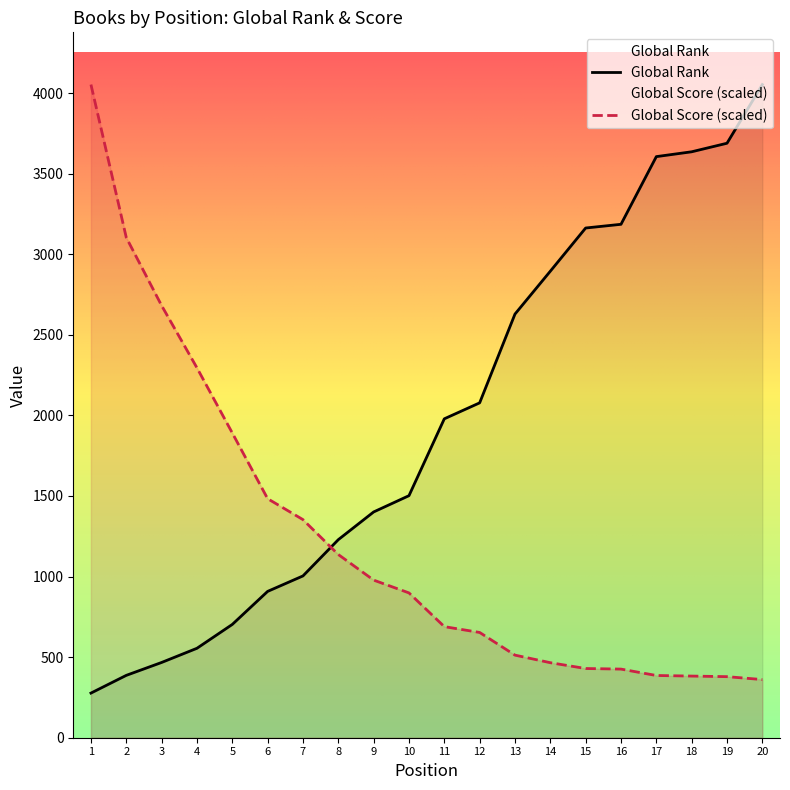

Reading left to right, list all the values displayed in this chart.

Global Rank: 277.0	387.0	467.0	555.0	703.0	908.0	1004.0	1229.0	1401.0	1502.0	1979.0	2078.0	2629.0	2895.0	3163.0	3186.0	3606.0	3636.0	3689.0	4053.0
Global Score: 4053.0	3103.8	2681.5	2295.4	1891.2	1483.3	1353.4	1136.9	978.1	898.7	689.3	653.2	512.5	465.6	429.5	425.9	386.2	382.6	379.0	360.9